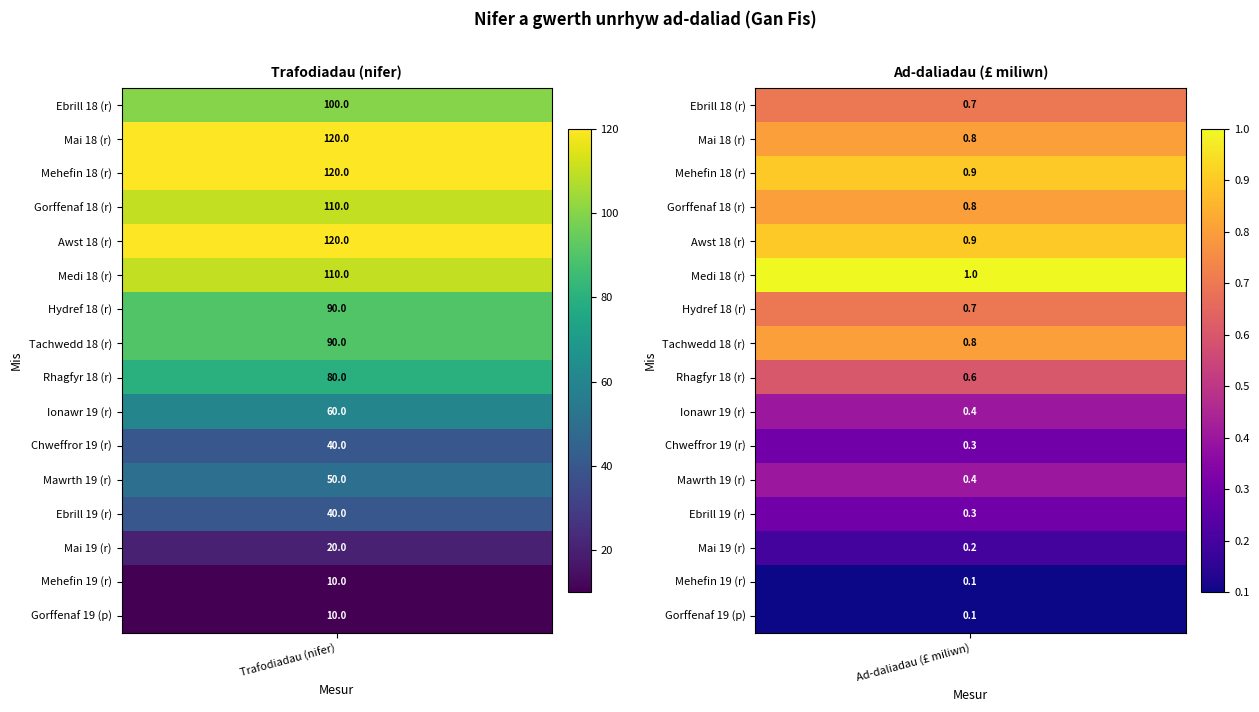

Is the value of Mai 19 (r) at 0 greater than the value of Mai 18 (r) at 1?

Yes